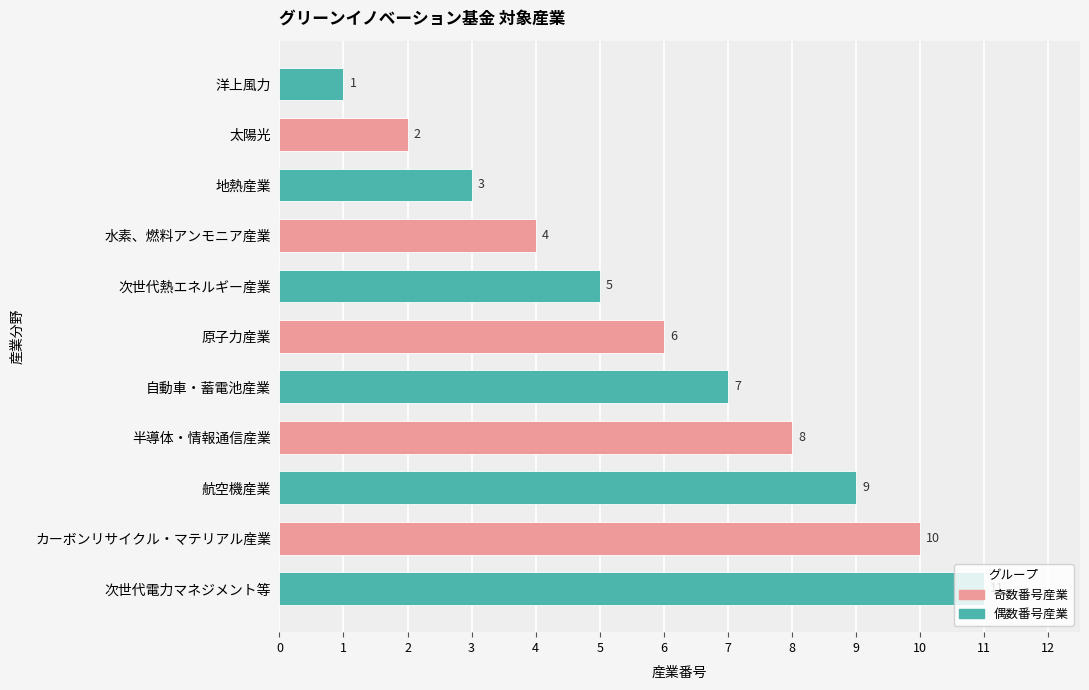

What is the maximum value shown in the chart?

11